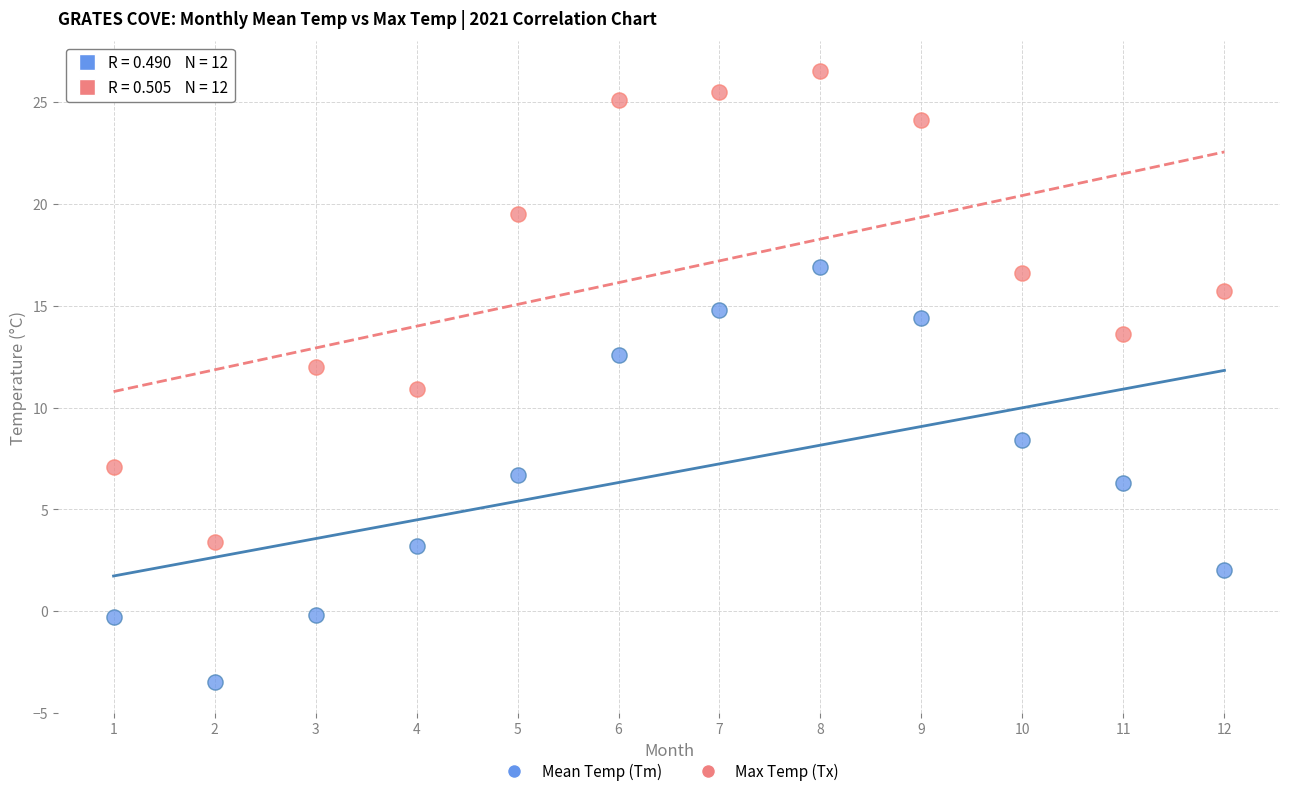

What are all the series names shown in the legend?

Mean Temp (Tm), Max Temp (Tx)